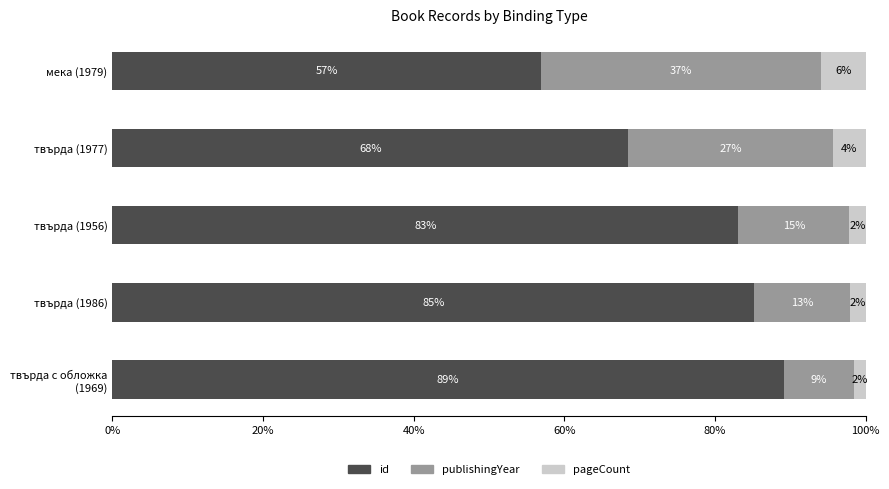

What is the highest value of the id series?

89.1